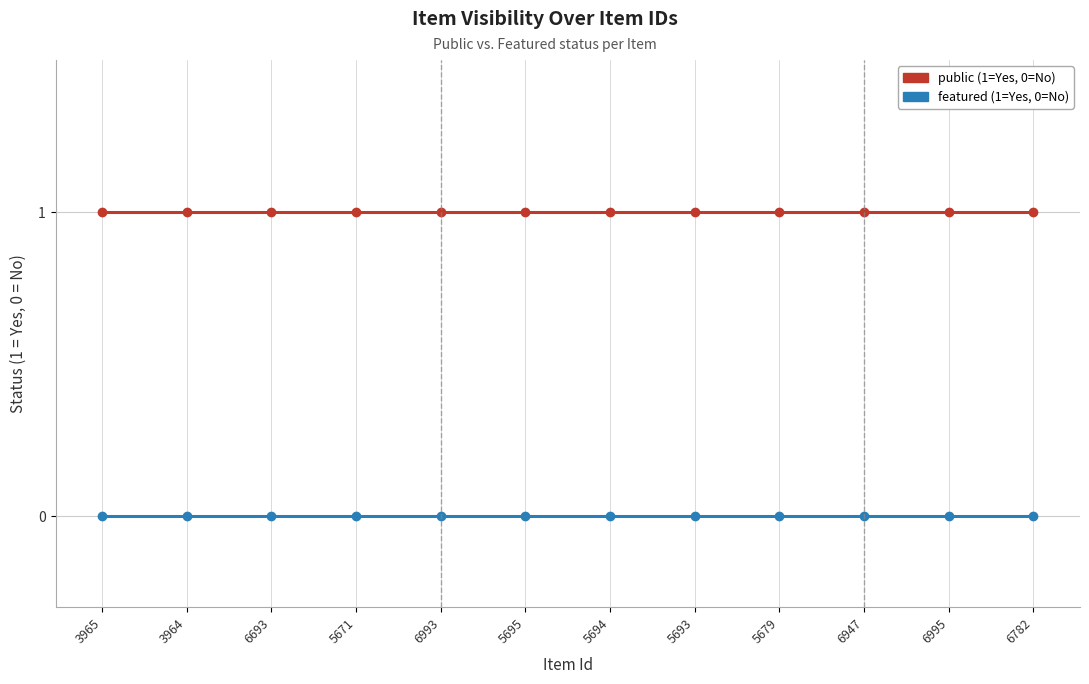

How many distinct data groups are displayed?

2